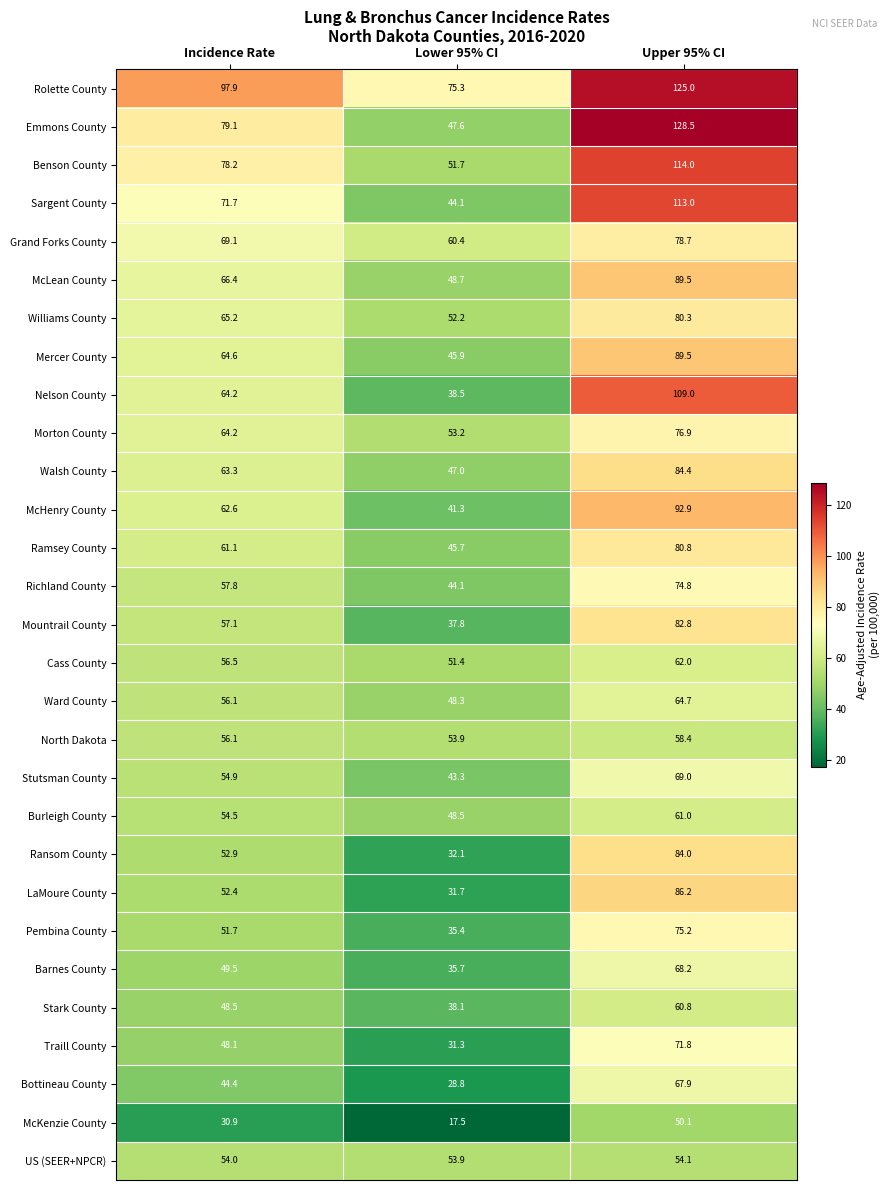

The value of McLean County at Incidence Rate is 44.1. True or false?

False